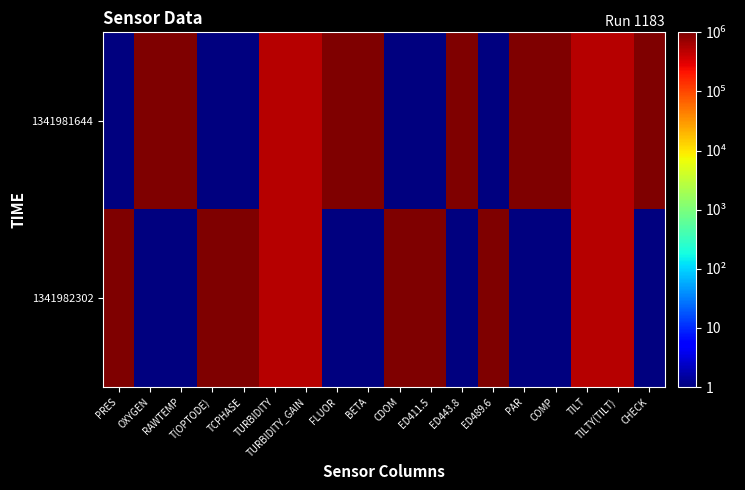

Which label corresponds to the largest value in the chart?

OXYGEN